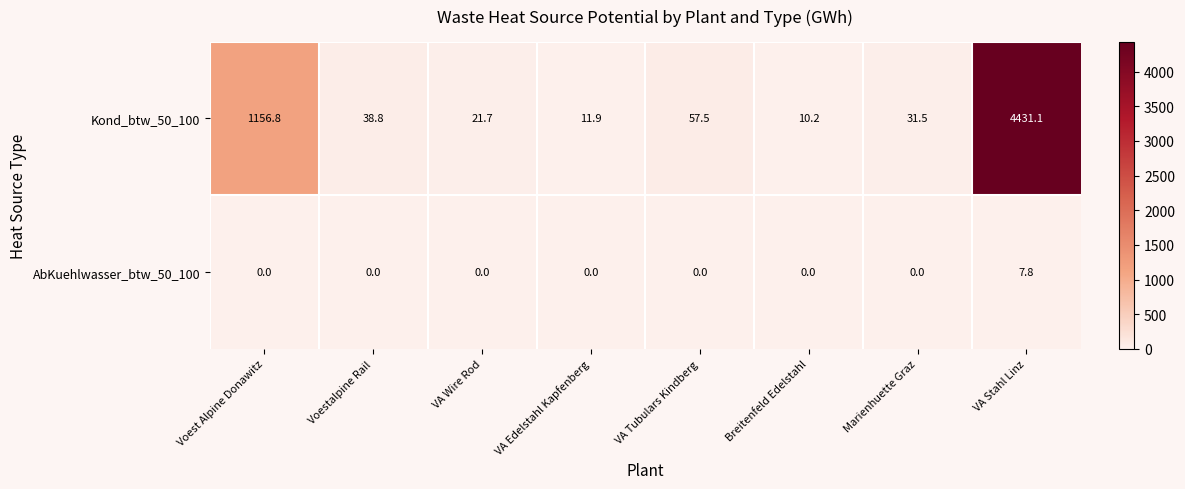

Which series has the largest total across all categories?

Kond_btw_50_100